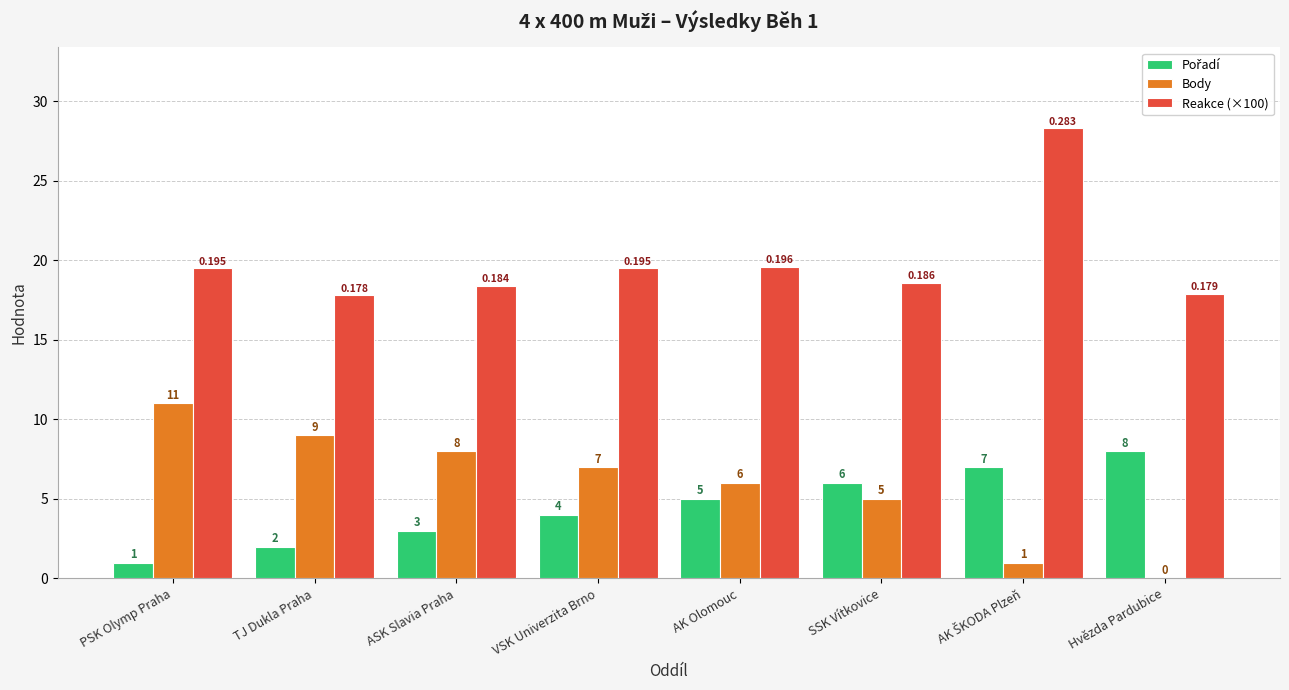

Which series has the largest total across all categories?

Reakce (×100)